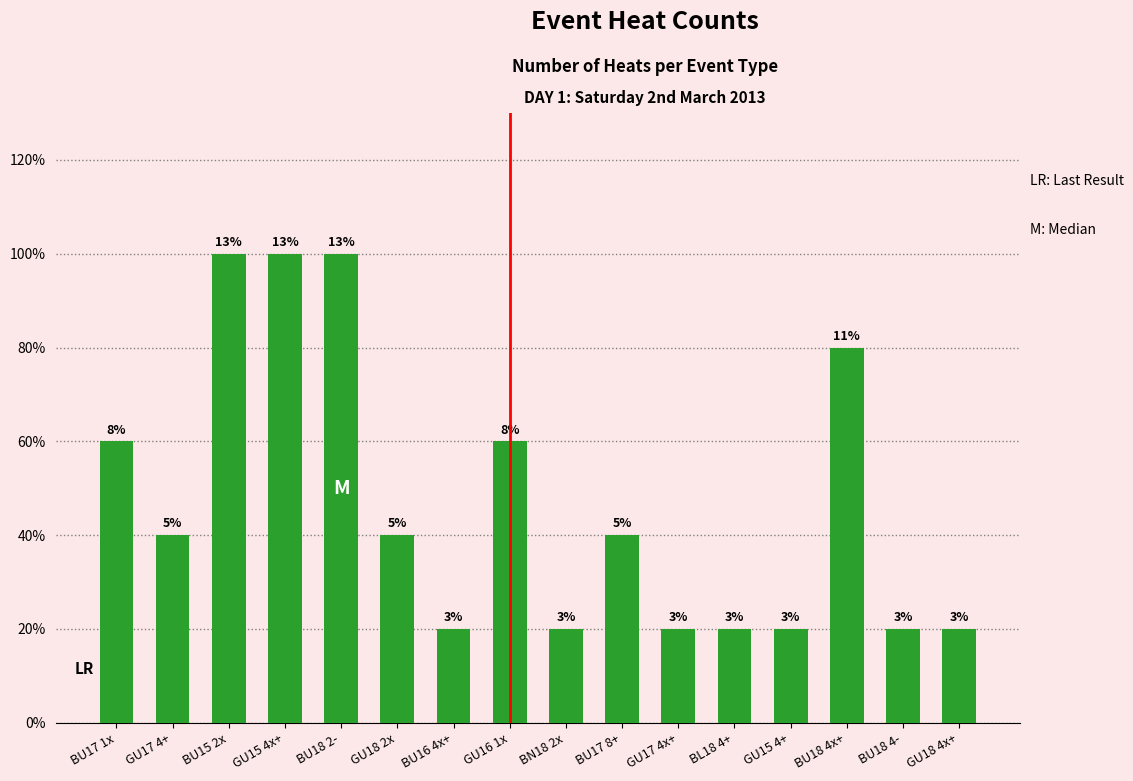

What is the average value?

2